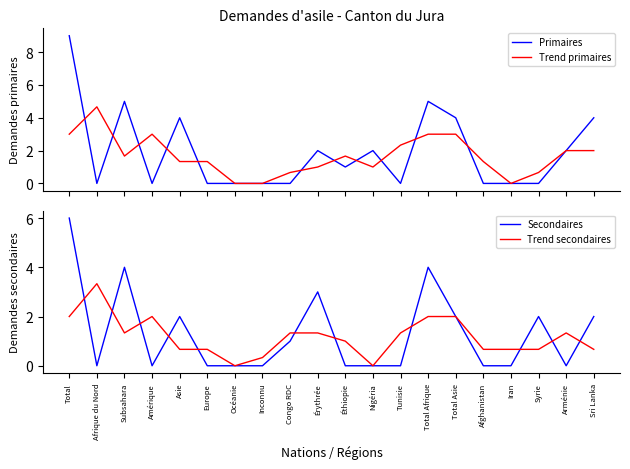

Is it true that Trend primaires equals 1.2 at Sri Lanka?

False